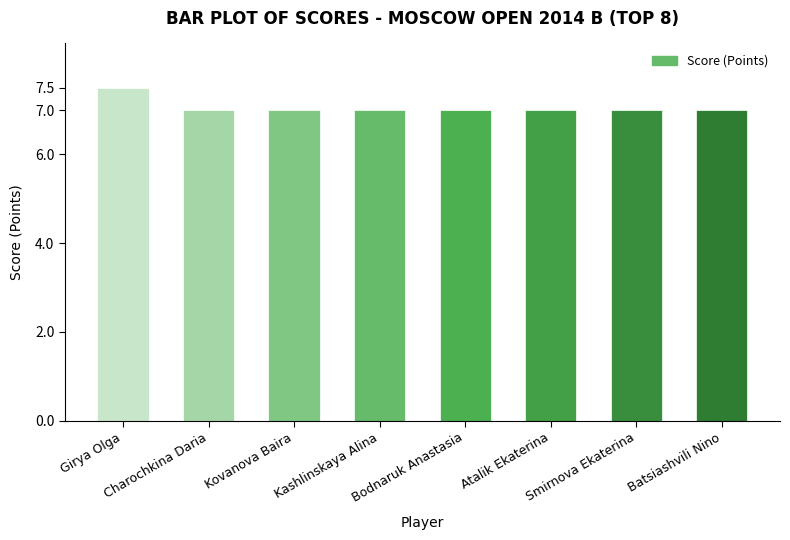

What is the ratio of the value at Girya Olga to the value at Charochkina Daria?

1.1